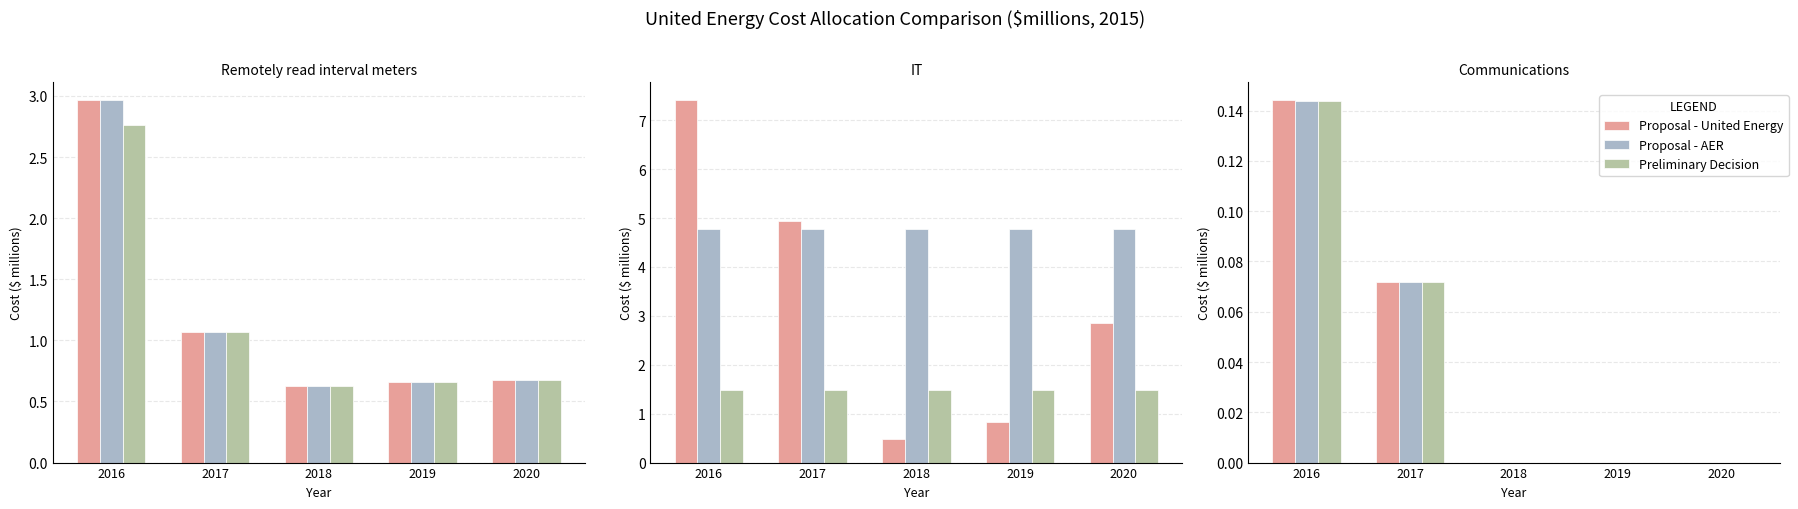

Where is Proposal - AER nearest to the value 0?

2018